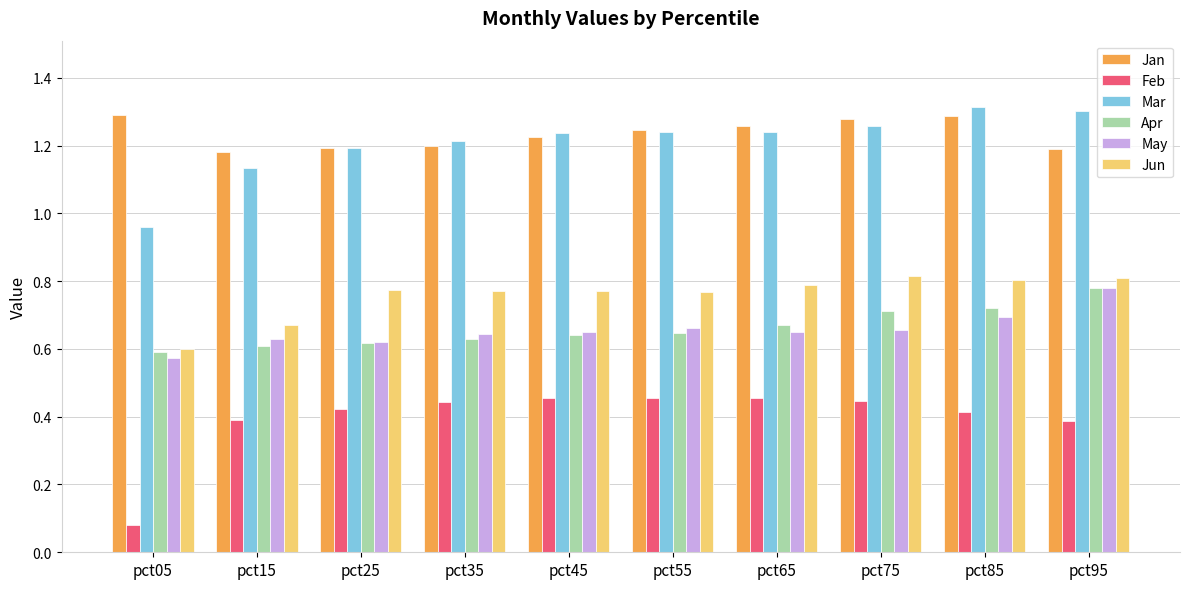

True or false: Apr has a value of 0.7 at pct75.

True